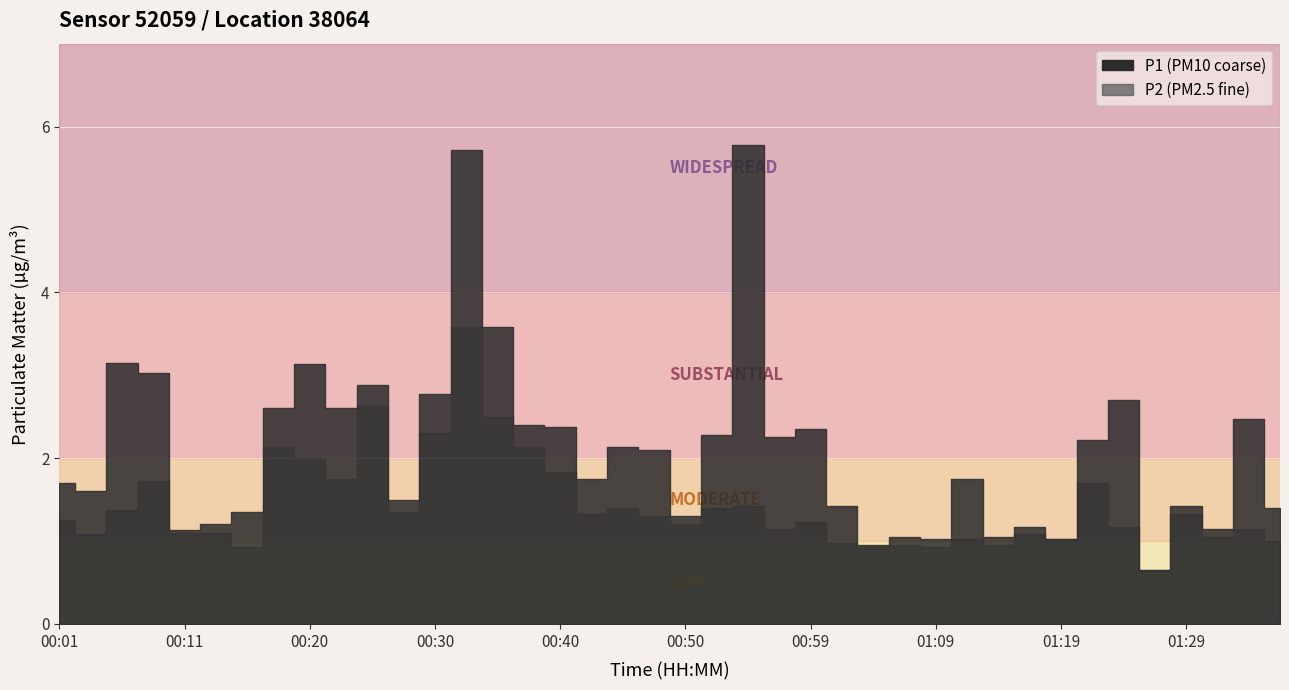

The P1 series shows 3.1 at 00:06. True or false?

True